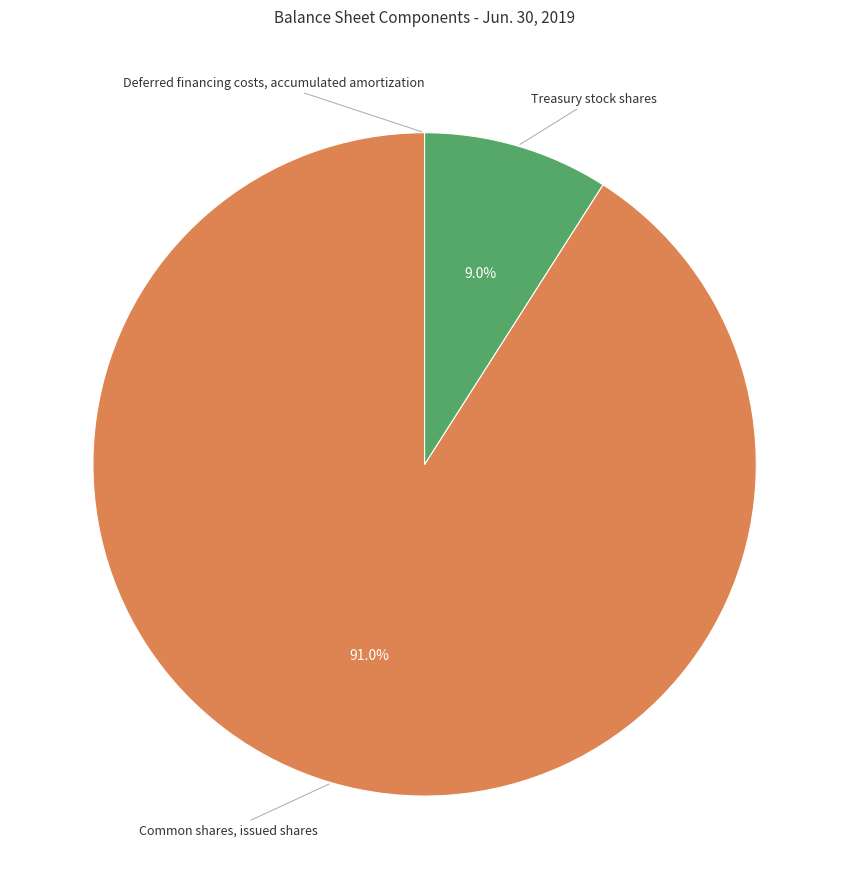

Does any single category account for the majority?

Yes